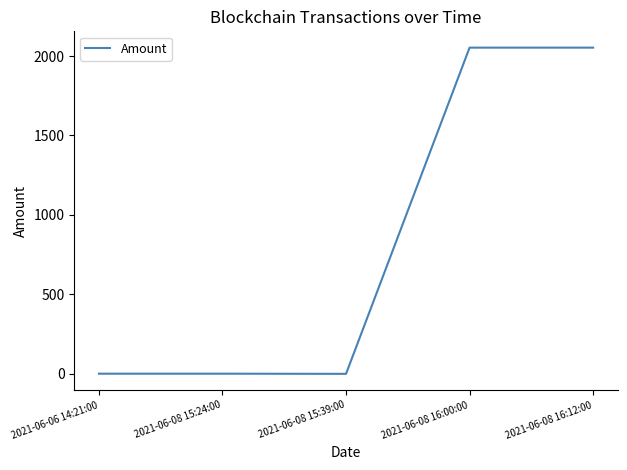

The chart shows a value of 2052.7 at 2021-06-08 16:00:00. True or false?

True